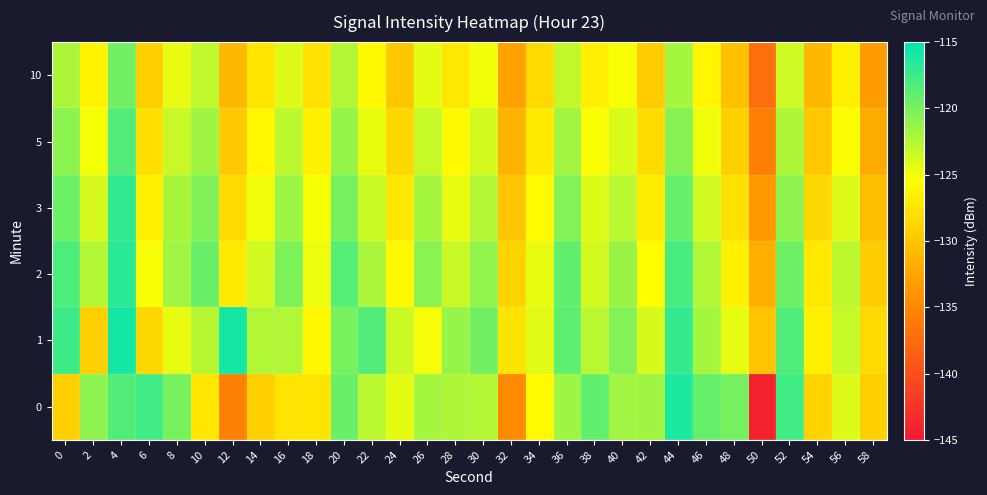

Reading left to right, list all the values displayed in this chart.

0: 0=-129.1	2=-120.8	4=-118.5	6=-117.7	8=-120.0	10=-127.4	12=-135.4	14=-129.2	16=-127.5	18=-127.6	20=-119.4	22=-122.7	24=-124.4	26=-121.8	28=-122.2	30=-122.4	32=-134.6	34=-125.8	36=-121.5	38=-119.0	40=-121.8	42=-121.6	44=-116.2	46=-119.3	48=-119.9	50=-144.0	52=-117.8	54=-128.9	56=-124.0	58=-129.1
1: 0=-117.6	2=-129.2	4=-115.9	6=-128.6	8=-124.6	10=-122.5	12=-115.9	14=-122.3	16=-122.3	18=-126.1	20=-120.0	22=-118.5	24=-123.4	26=-125.1	28=-121.3	30=-119.8	32=-127.6	34=-124.3	36=-118.9	38=-122.7	40=-120.5	42=-123.8	44=-117.2	46=-121.9	48=-124.6	50=-130.2	52=-118.3	54=-126.7	56=-123.1	58=-128.4
2: 0=-118.2	2=-122.5	4=-116.8	6=-125.3	8=-121.7	10=-119.4	12=-127.1	14=-123.6	16=-120.2	18=-124.8	20=-118.6	22=-122.1	24=-125.9	26=-120.7	28=-123.3	30=-121.0	32=-128.8	34=-124.5	36=-119.1	38=-123.7	40=-121.4	42=-125.6	44=-118.0	46=-122.3	48=-126.5	50=-131.8	52=-119.6	54=-127.2	56=-122.8	58=-129.3
3: 0=-119.5	2=-123.8	4=-117.1	6=-126.6	8=-122.0	10=-120.3	12=-128.4	14=-124.9	16=-121.5	18=-125.2	20=-119.9	22=-123.4	24=-127.2	26=-121.8	28=-124.6	30=-122.4	32=-130.1	34=-125.8	36=-120.4	38=-124.1	40=-122.7	42=-126.9	44=-119.3	46=-123.6	48=-127.8	50=-133.4	52=-120.9	54=-128.5	56=-124.1	58=-130.6
5: 0=-120.8	2=-125.1	4=-118.4	6=-127.9	8=-123.3	10=-121.6	12=-129.7	14=-126.2	16=-122.8	18=-126.5	20=-121.2	22=-124.7	24=-128.5	26=-123.1	28=-125.9	30=-123.7	32=-131.4	34=-127.1	36=-121.7	38=-125.4	40=-124.0	42=-128.2	44=-120.6	46=-124.9	48=-129.1	50=-135.7	52=-122.2	54=-129.8	56=-125.4	58=-131.9
10: 0=-122.1	2=-126.4	4=-119.7	6=-129.2	8=-124.6	10=-122.9	12=-131.0	14=-127.5	16=-124.1	18=-127.8	20=-122.5	22=-126.0	24=-129.8	26=-124.4	28=-127.2	30=-125.0	32=-132.7	34=-128.4	36=-123.0	38=-126.7	40=-125.3	42=-129.5	44=-121.9	46=-126.2	48=-130.4	50=-137.0	52=-123.5	54=-131.1	56=-126.7	58=-133.2